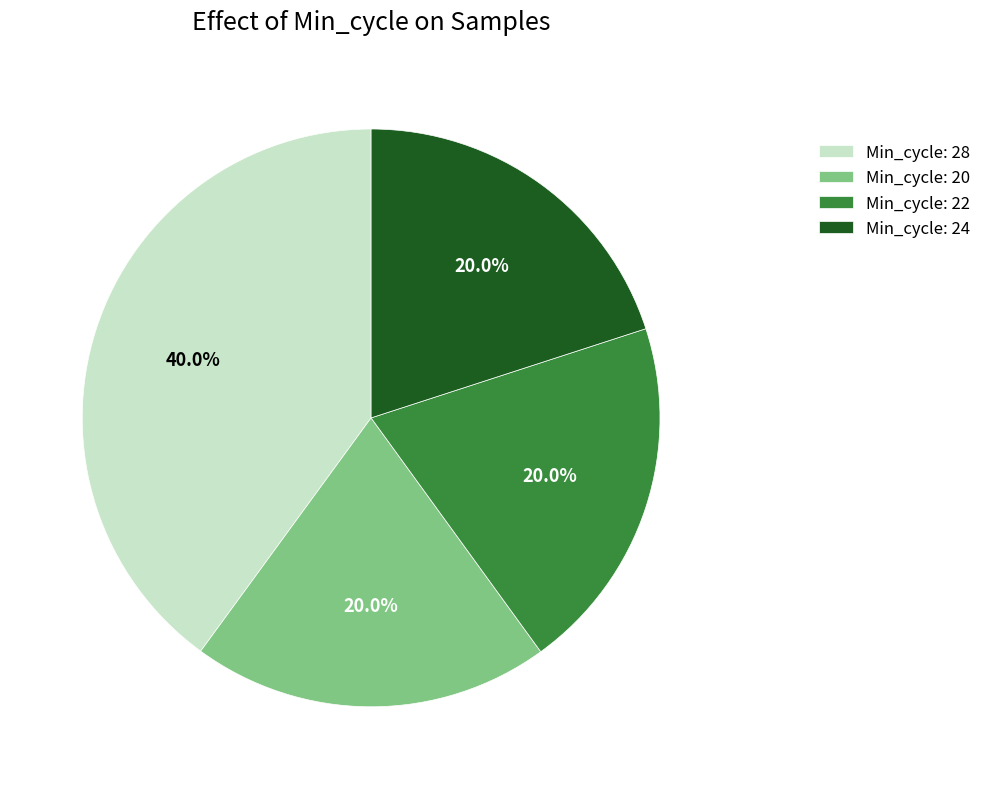

What is the largest slice in the pie chart?

Min_cycle: 28